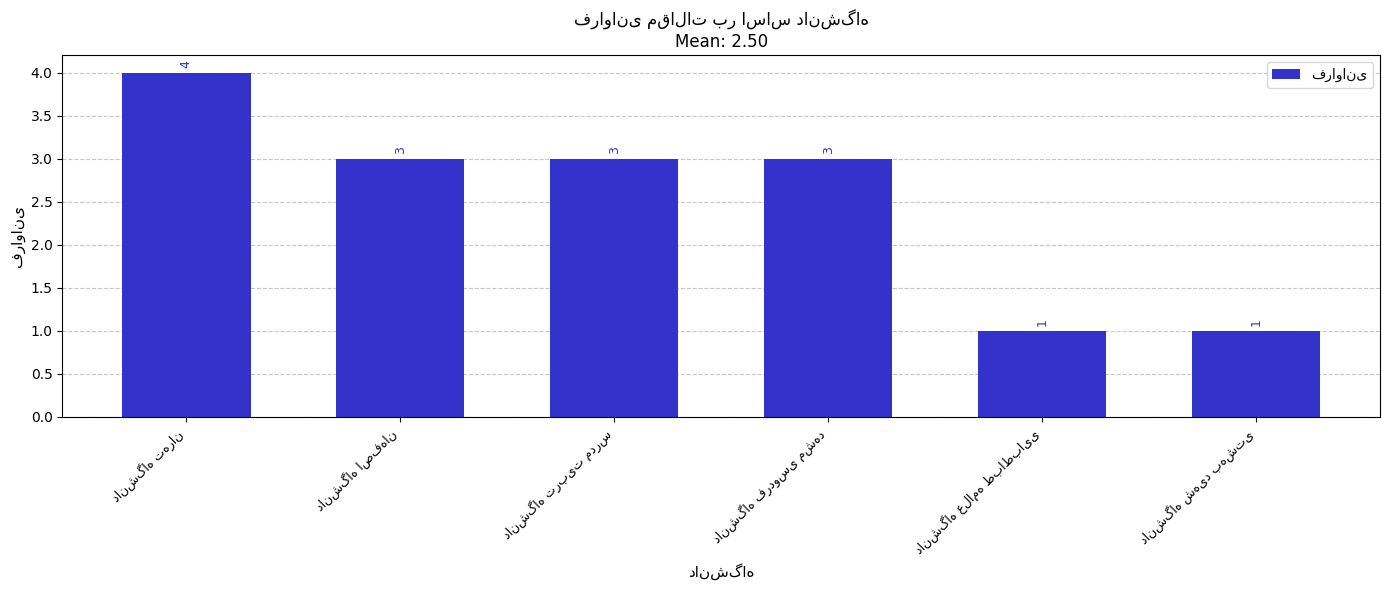

What is the sum of all values?

15